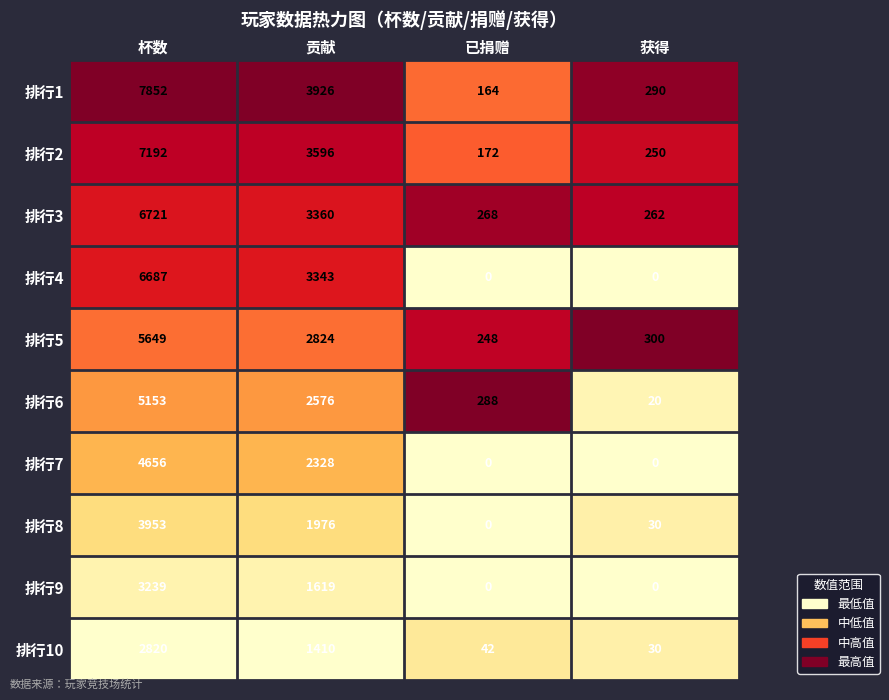

Which series has the largest range (max minus min)?

排行1